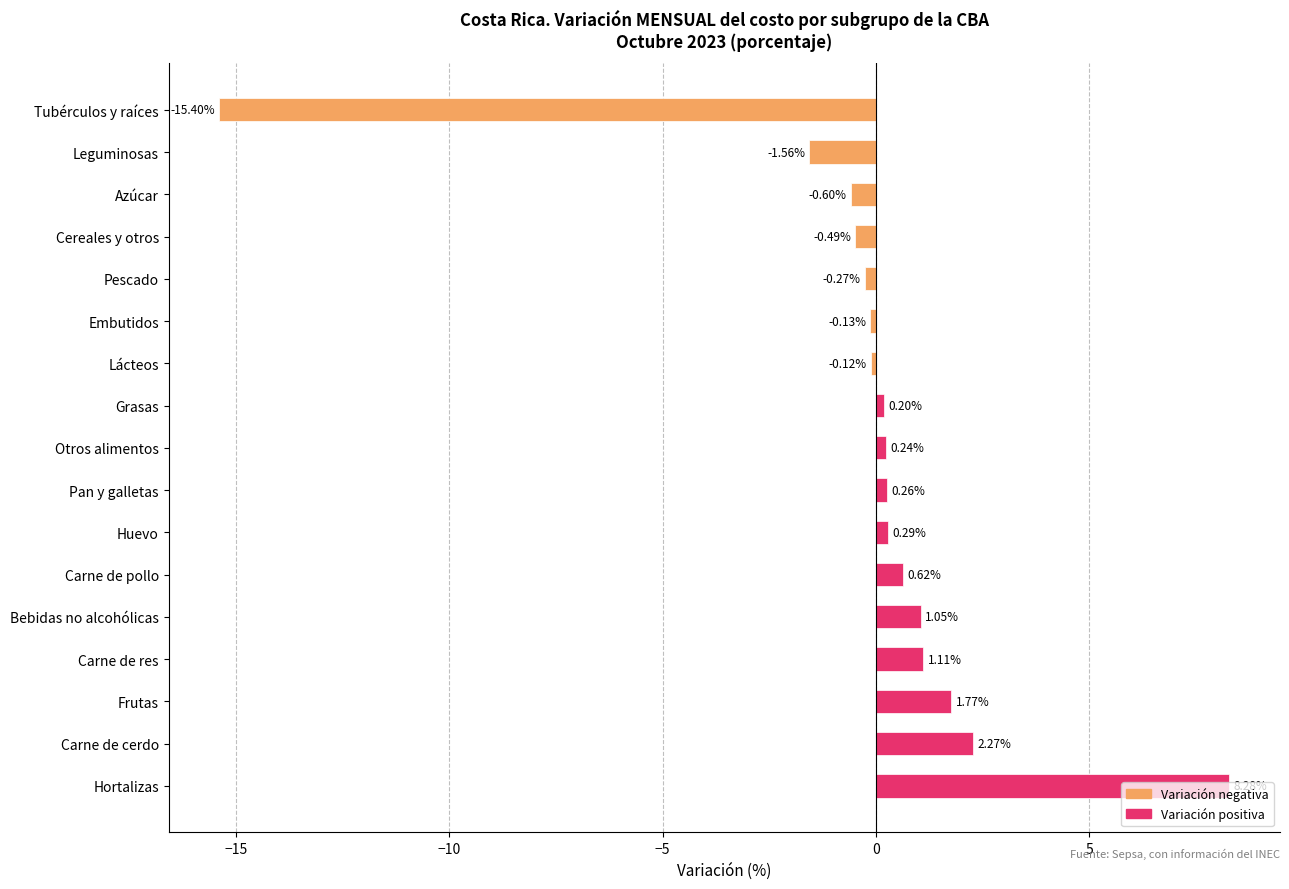

Rank the categories by value from lowest to highest.

Tubérculos y raíces, Leguminosas, Azúcar, Cereales y otros, Pescado, Embutidos, Lácteos, Grasas, Otros alimentos, Pan y galletas, Huevo, Carne de pollo, Bebidas no alcohólicas, Carne de res, Frutas, Carne de cerdo, Hortalizas